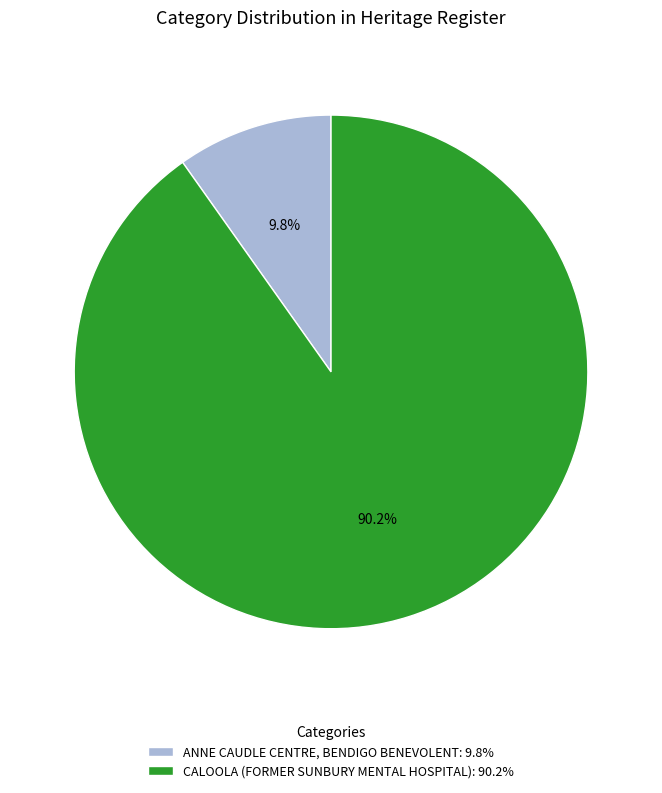

What percentage is the CALOOLA (FORMER SUNBURY MENTAL HOSPITAL) slice, to the nearest percent?

90%